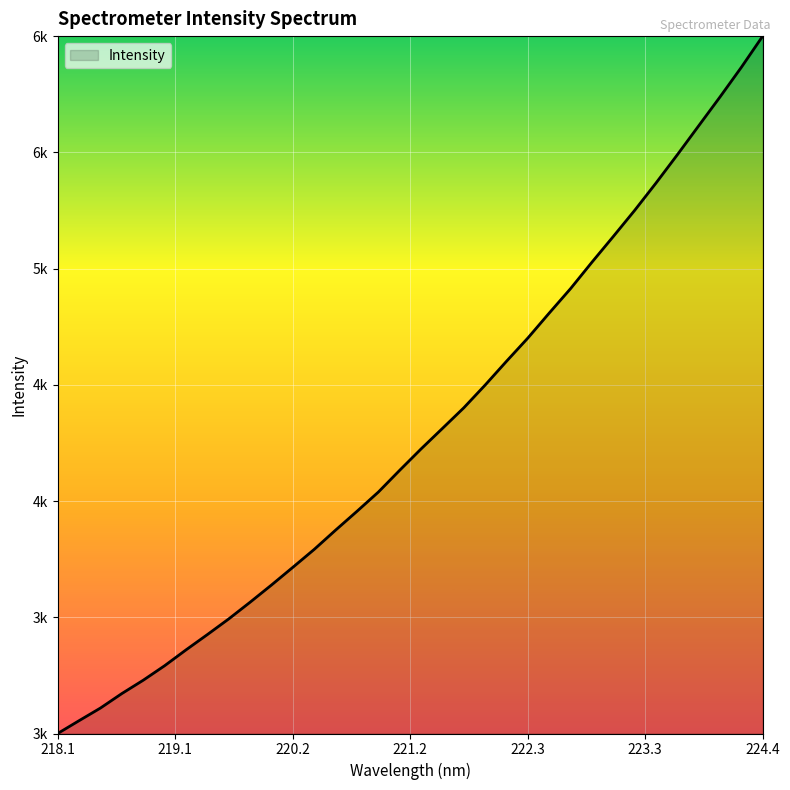

What is the difference between the second highest and minimum values?

3154.0